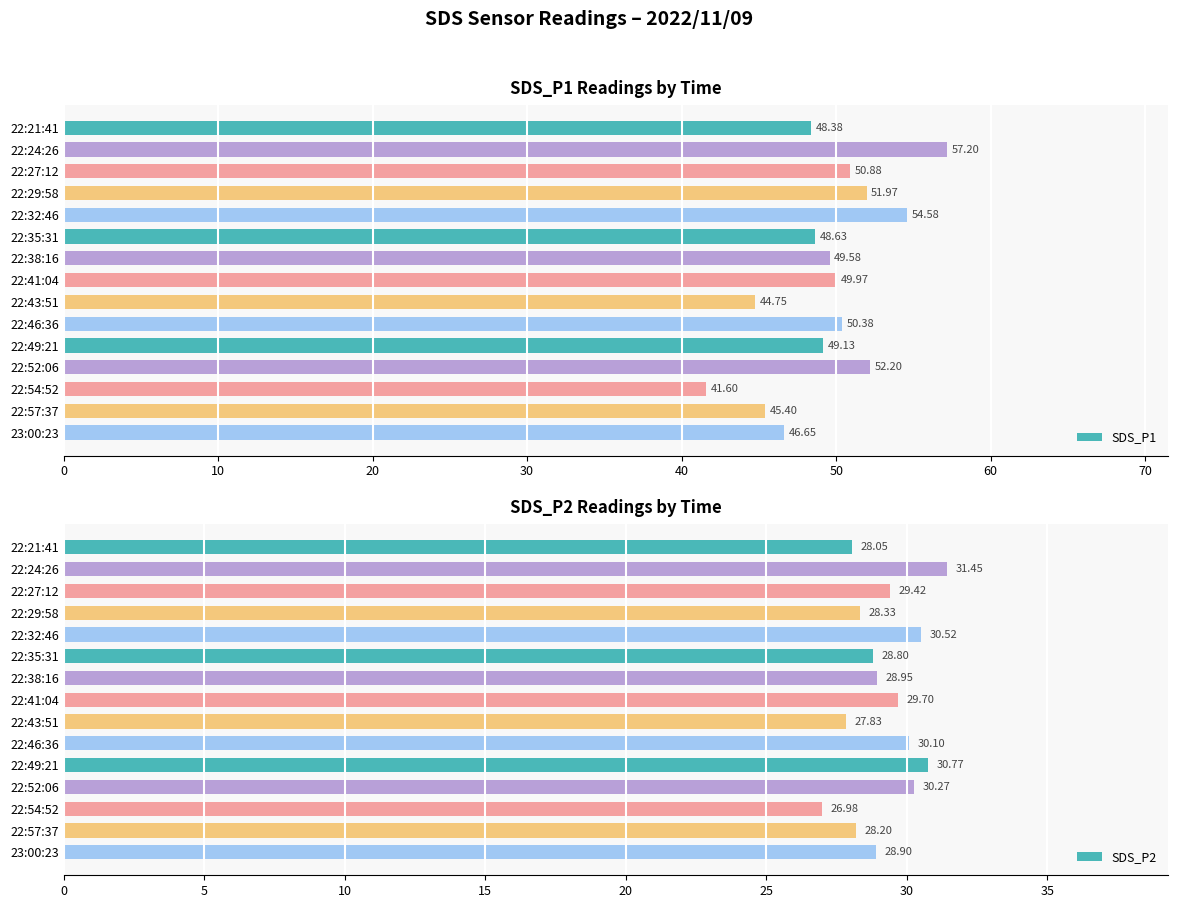

What is the sum of all SDS_P2 values?

438.3